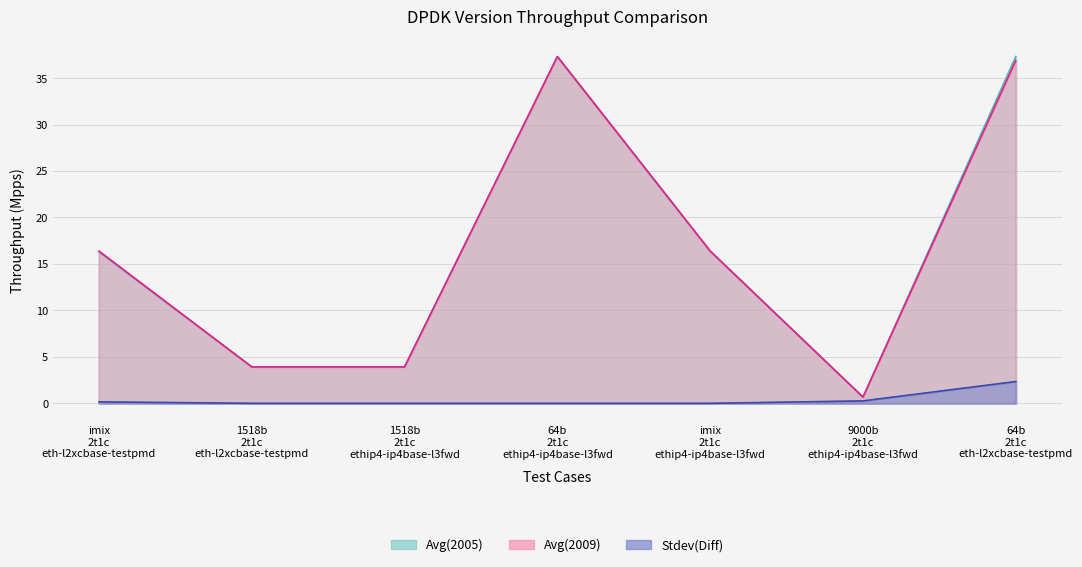

True or false: Avg(2009) and Avg(2005) cross at least once.

False